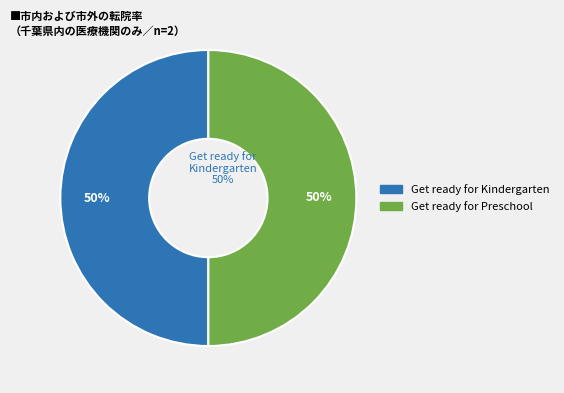

To the nearest percent, what is the average slice percentage?

50%